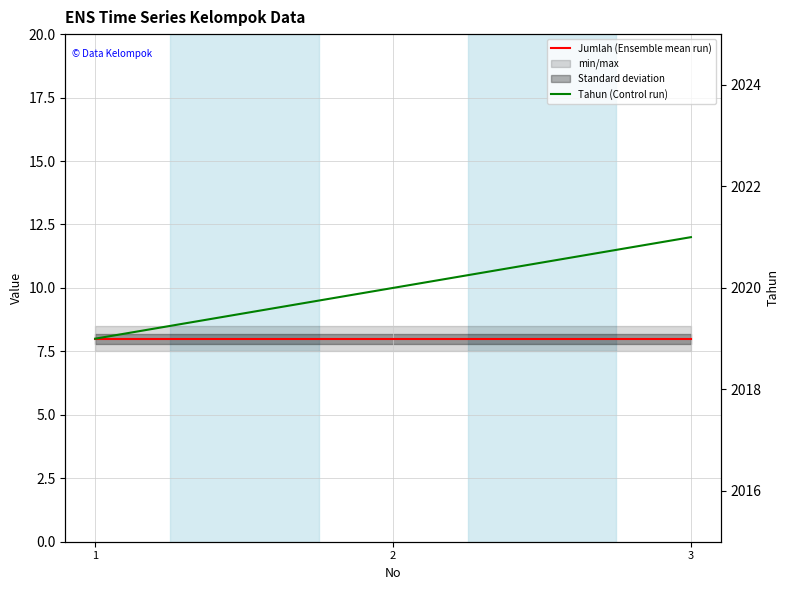

What is the smallest value displayed?

8